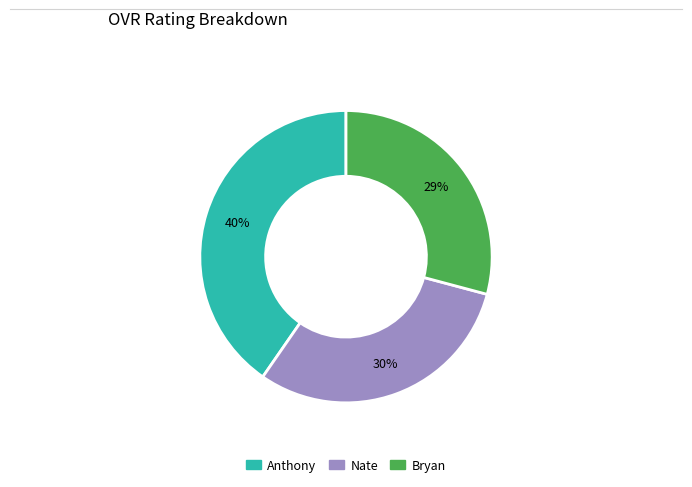

Rank the categories by value from highest to lowest.

Anthony, Nate, Bryan